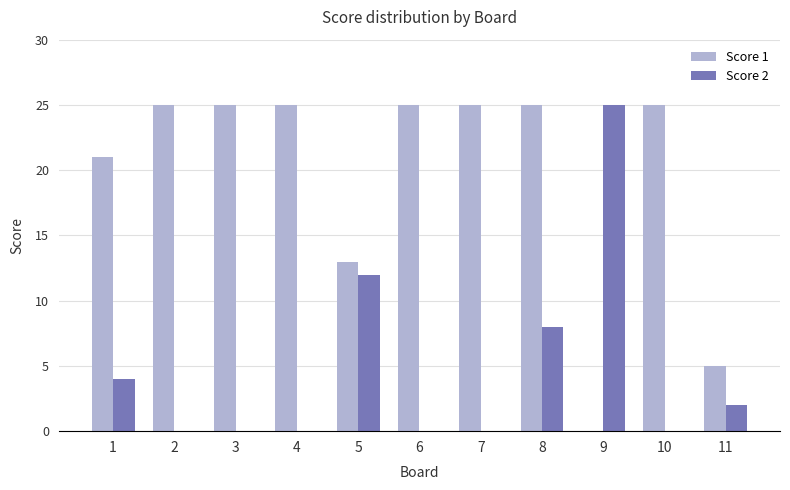

What is the maximum value shown in the chart?

25